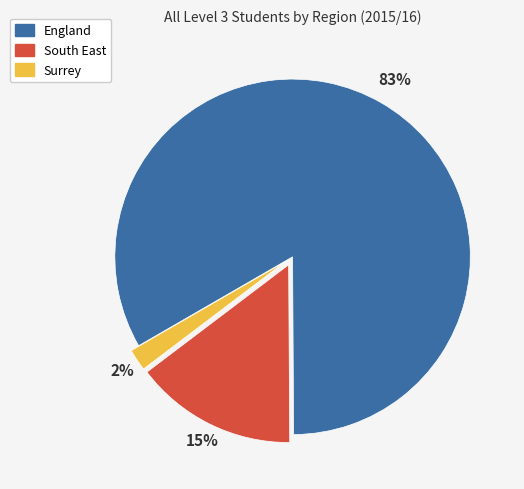

To the nearest percent, what is the difference between the largest and smallest slice percentages?

81%